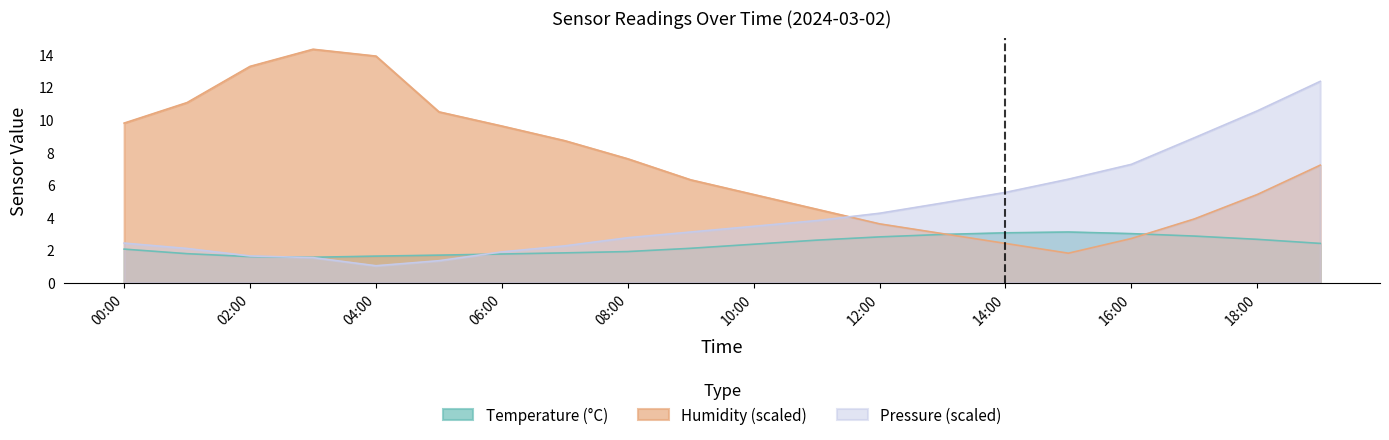

What is the highest value of the Pressure_norm series?

12.3